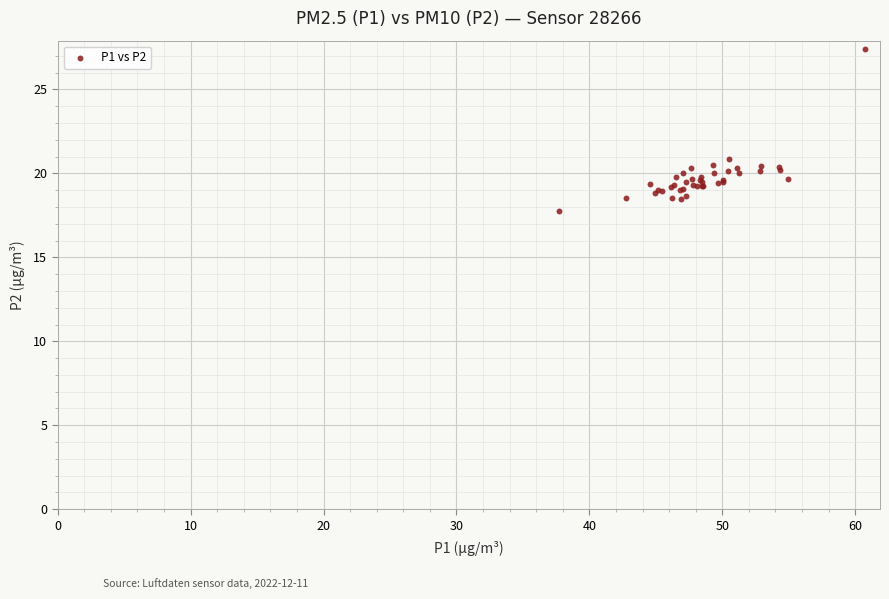

What Y value in the scatter plot is closest to 22?

20.9